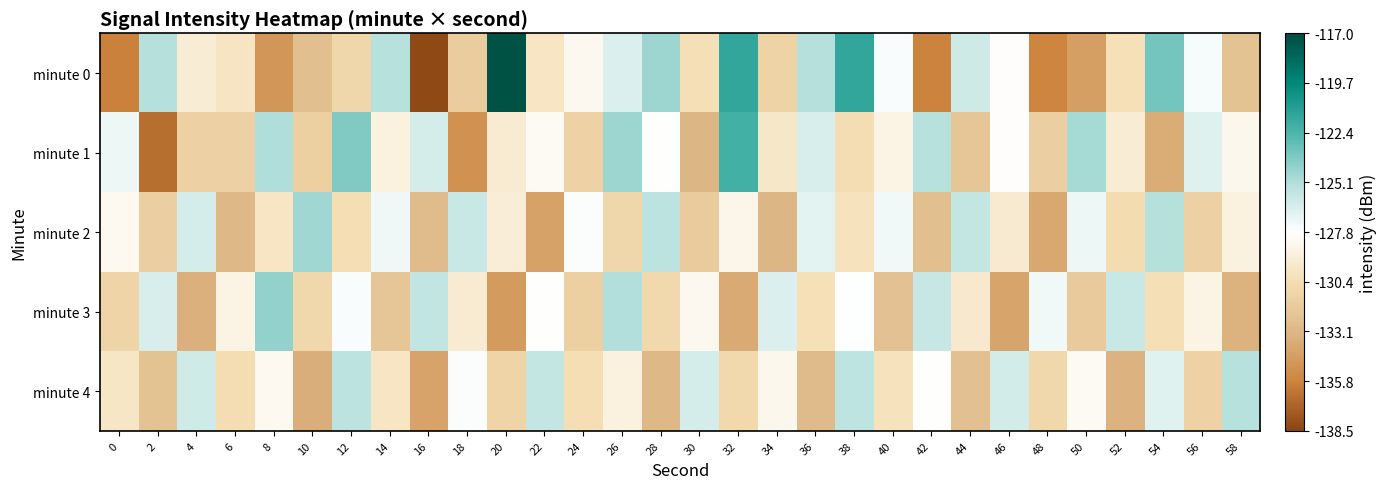

What is the minimum value shown in the chart?

-138.3